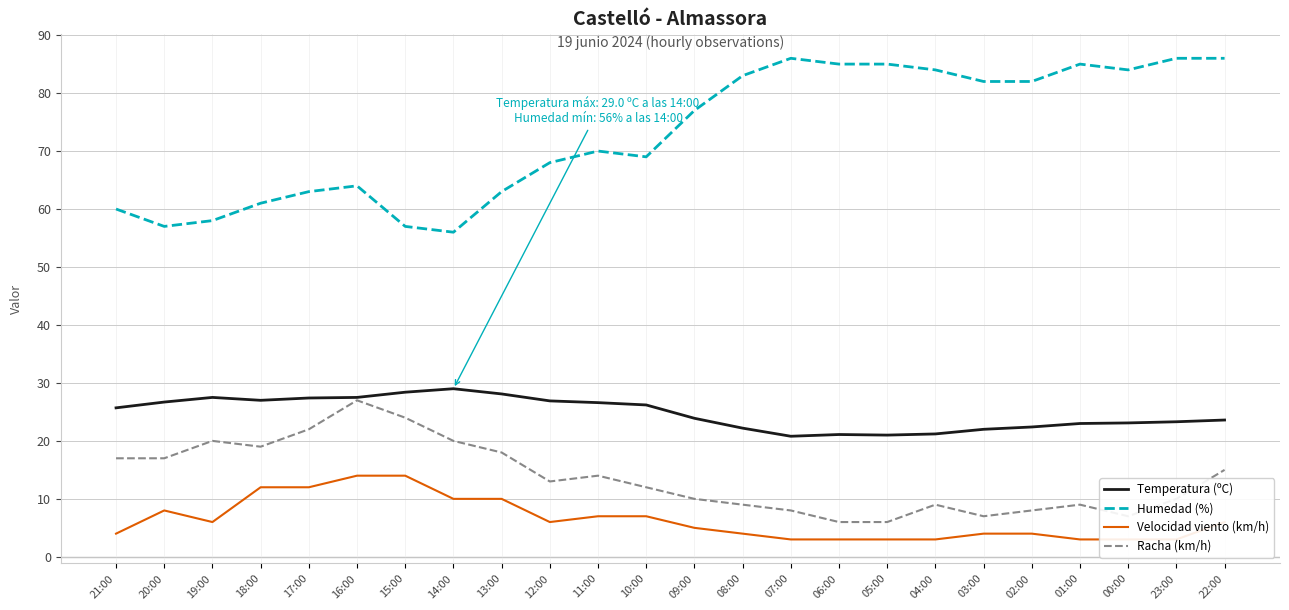

How many interior local peaks does the Temperatura (ºC) series have?

3